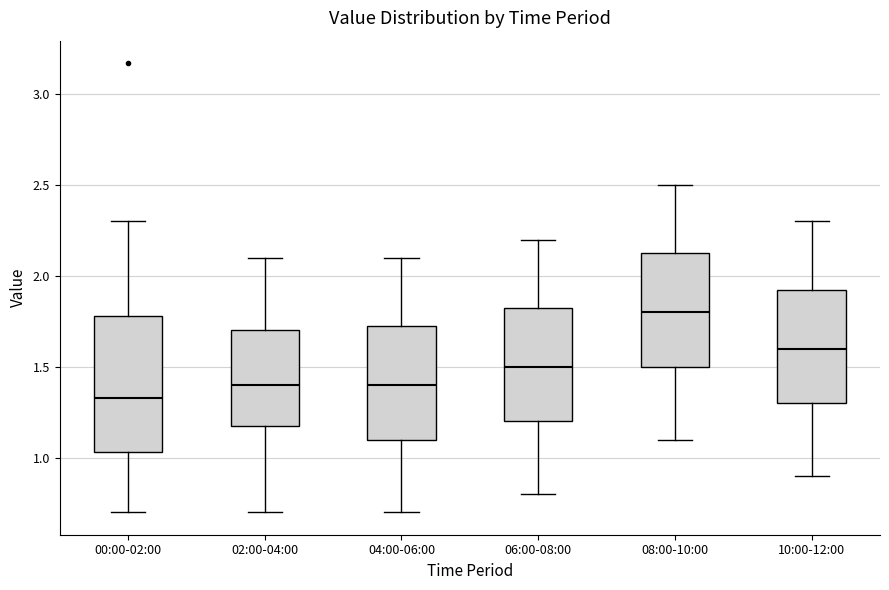

Which box is the tallest, from its lower edge to its upper edge?

00:00-02:00